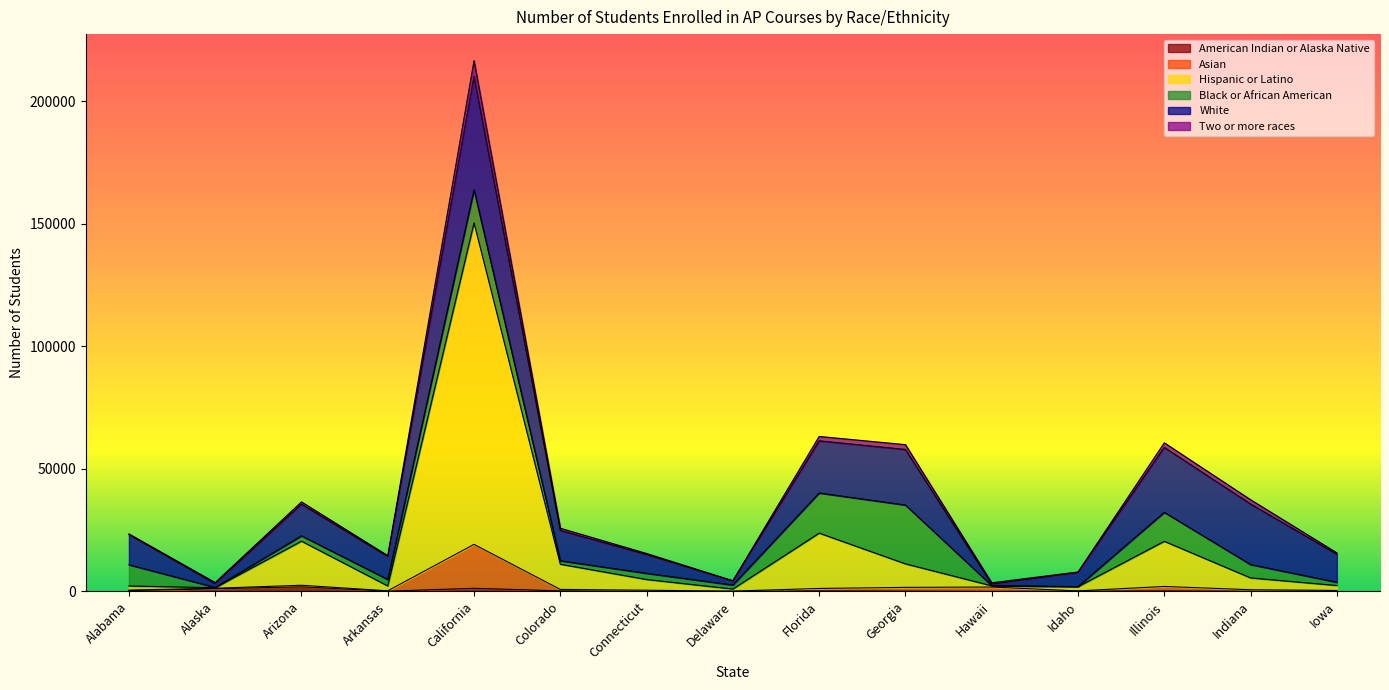

True or false: Two or more races has a value of 22021 at Iowa.

False